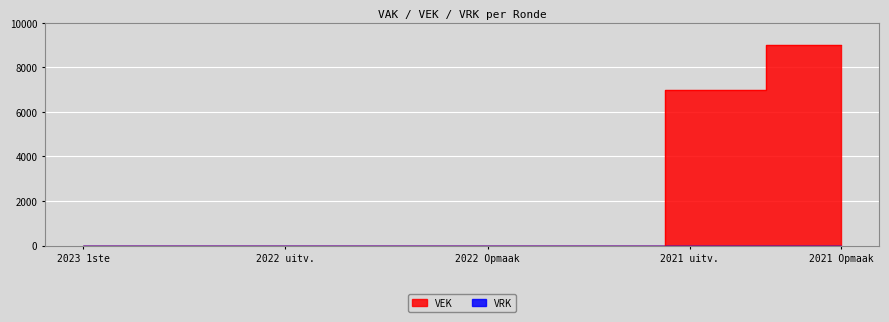

What is the greatest value displayed?

9000